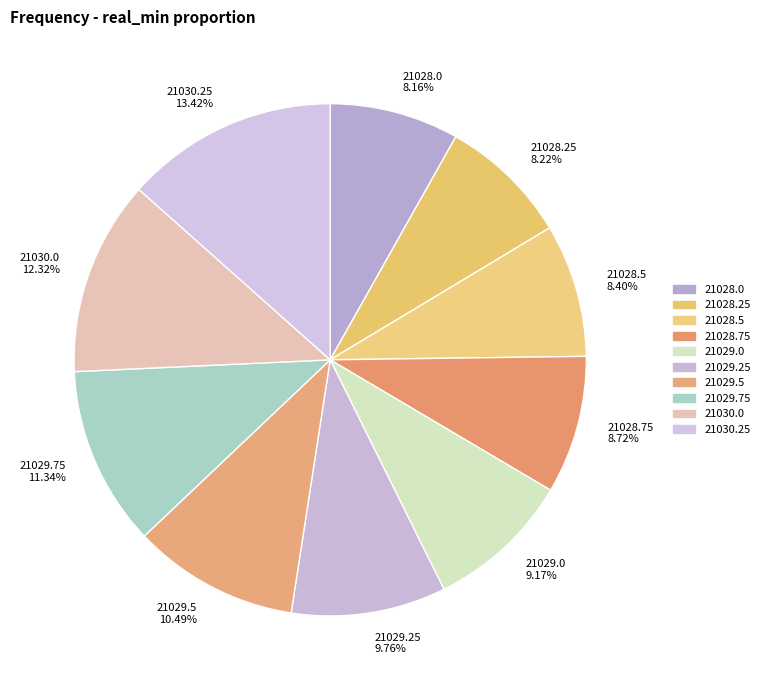

To the nearest percent, what is the average slice percentage?

10%